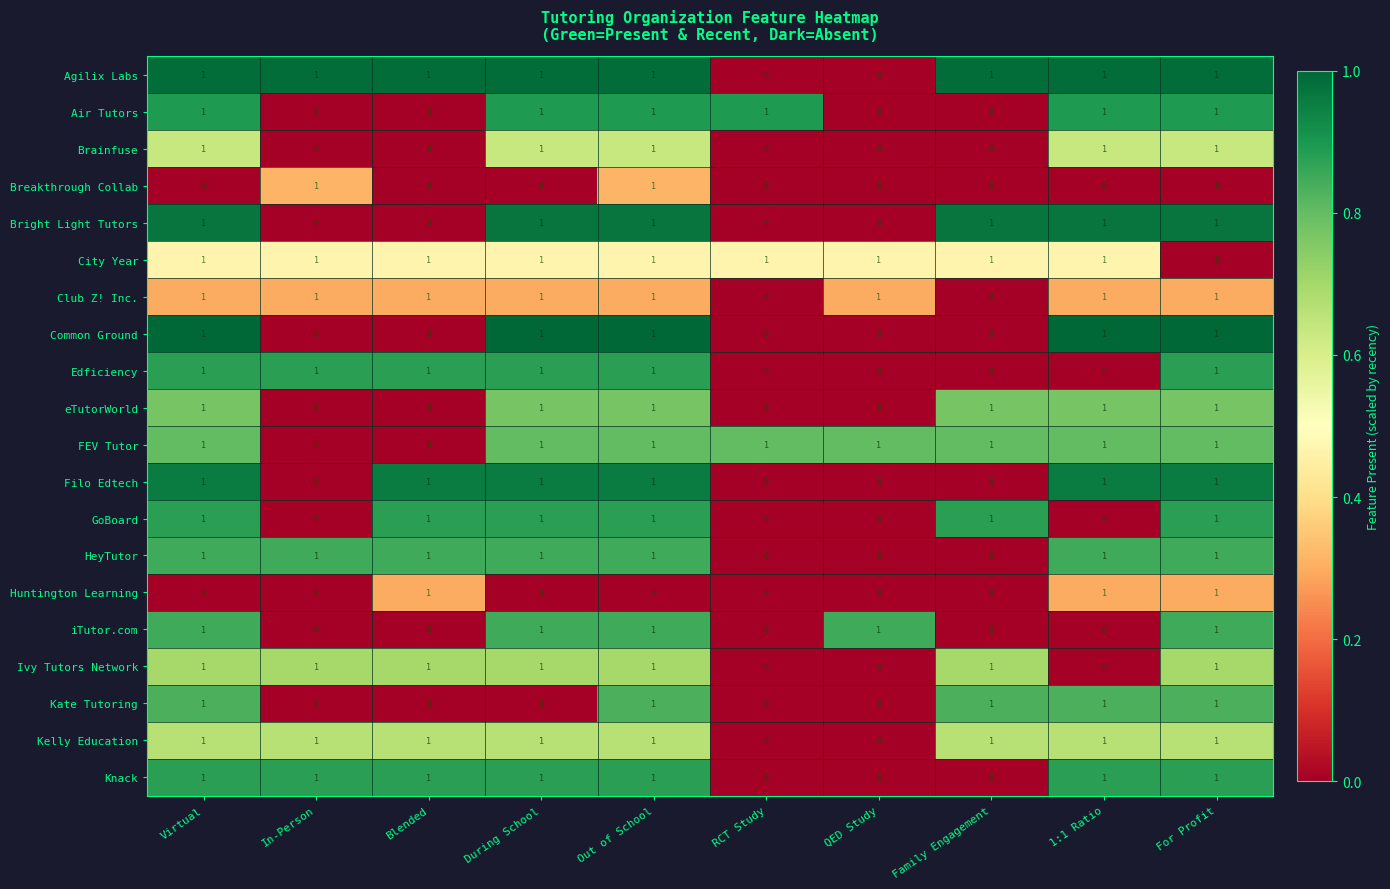

True or false: Huntington Learning has a value of 1 at Out of School.

False